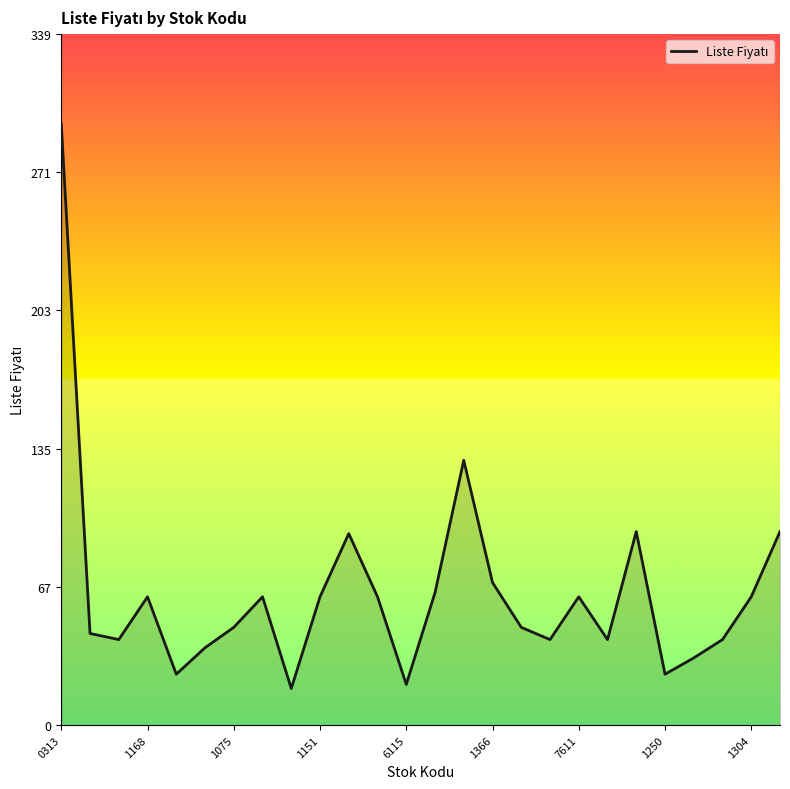

What is the difference between the maximum and minimum values?

277